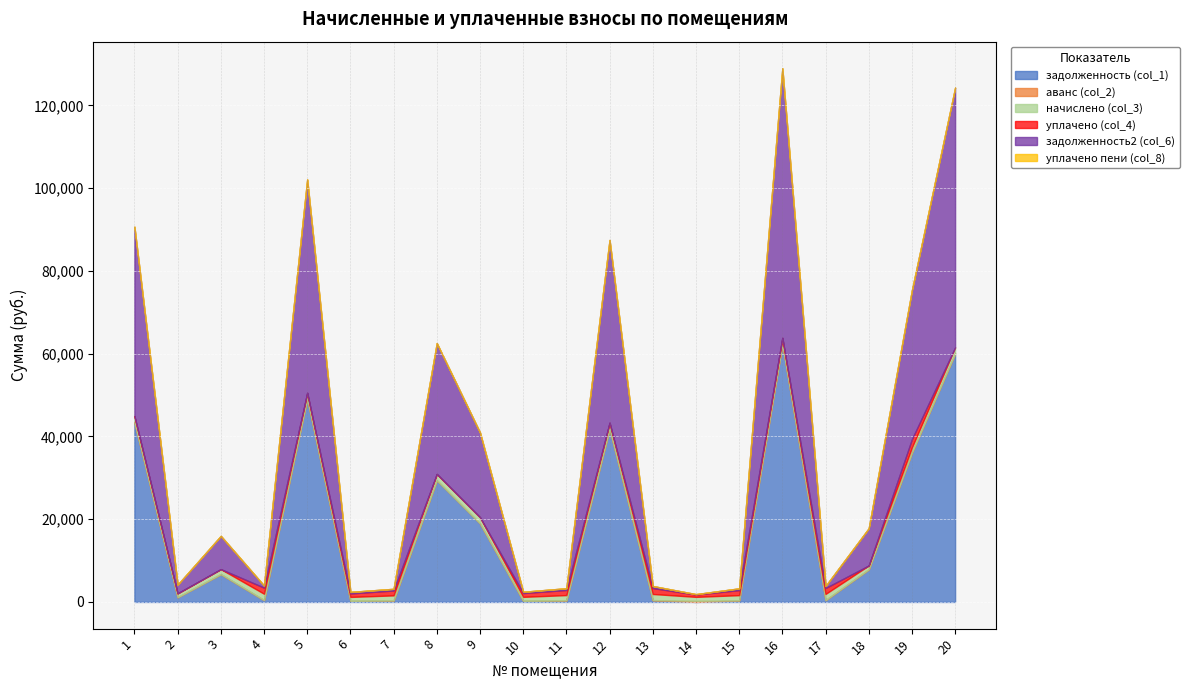

At which category does the chart reach its minimum across all series?

14